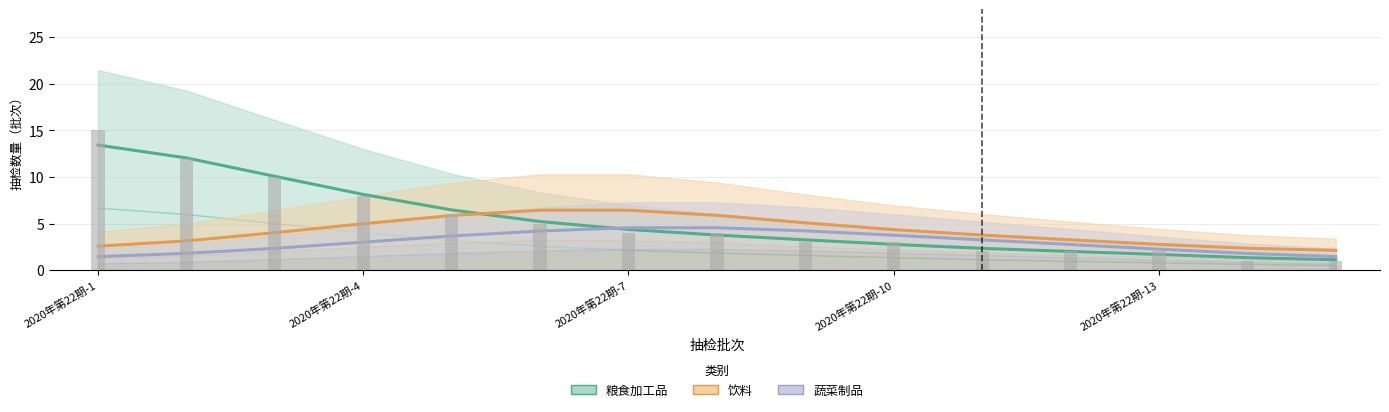

What is the difference between the second highest and second lowest values in the 饮料 series?

4.1